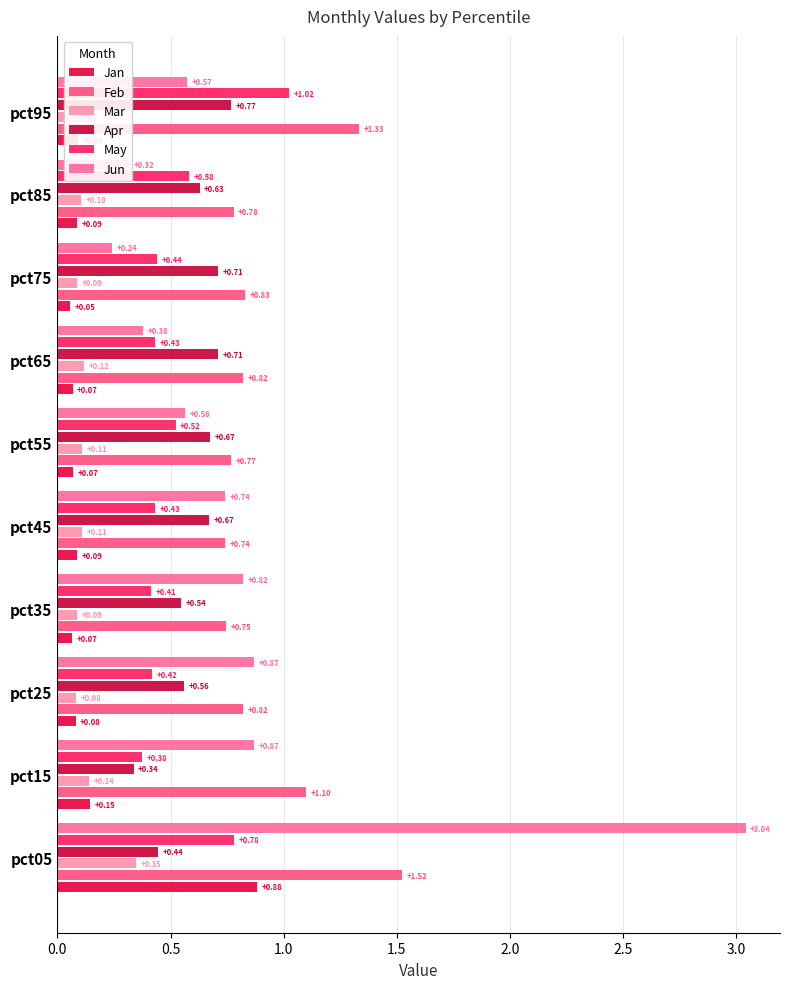

How many series are shown in this chart?

6